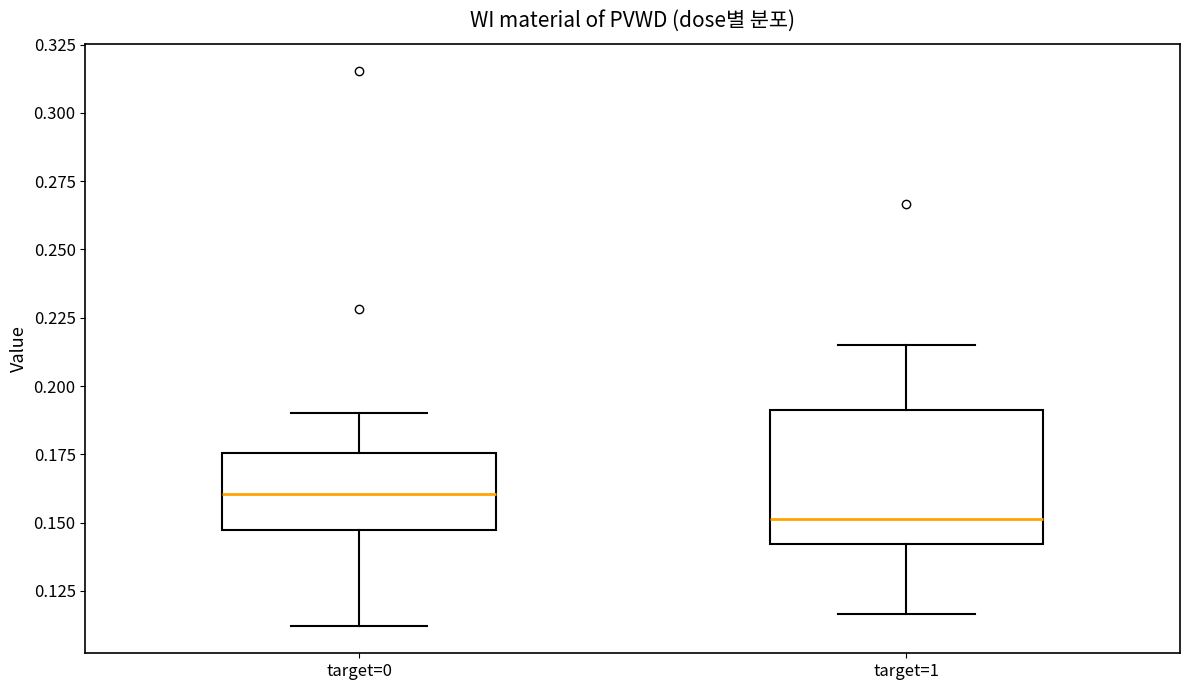

Comparing the boxes themselves (not the whiskers), which one is the tallest?

target=1